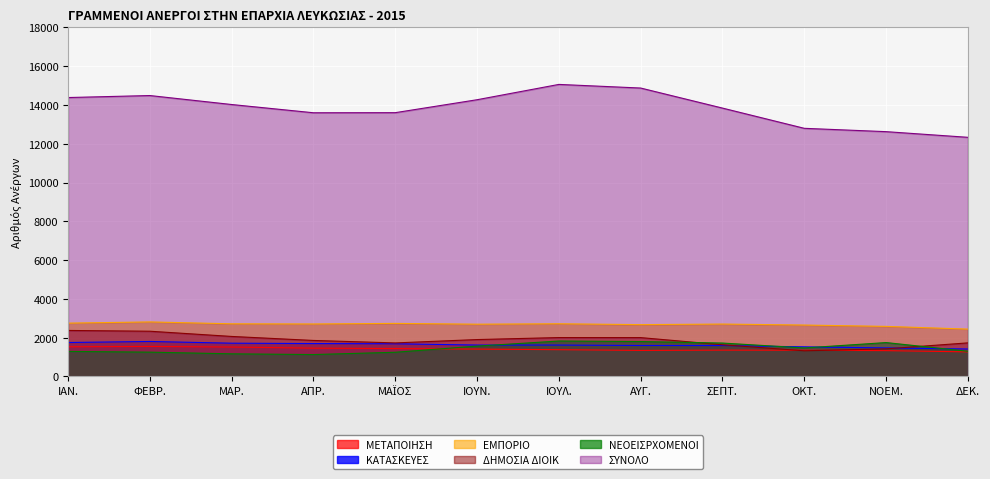

What position from the left is ΝΟΕΜ.?

11